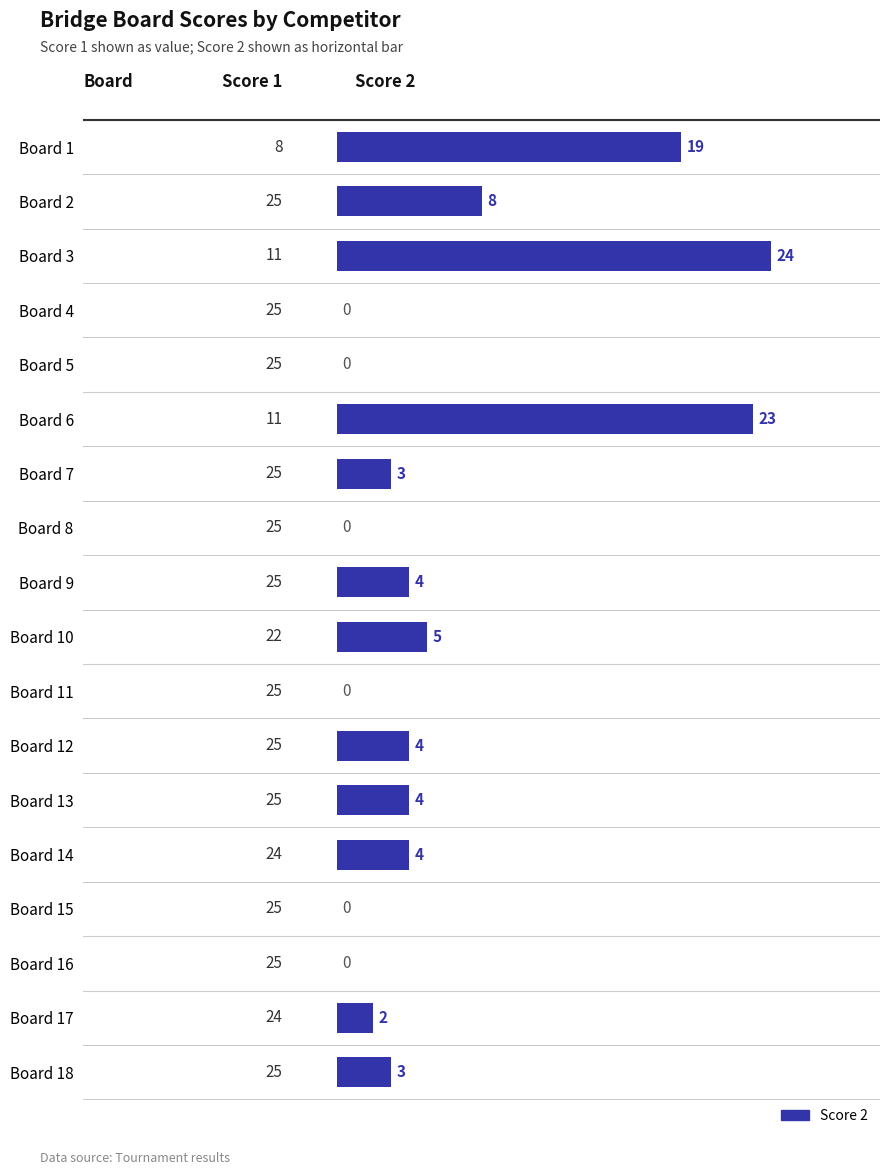

Which category has the highest value across all series?

Board 3